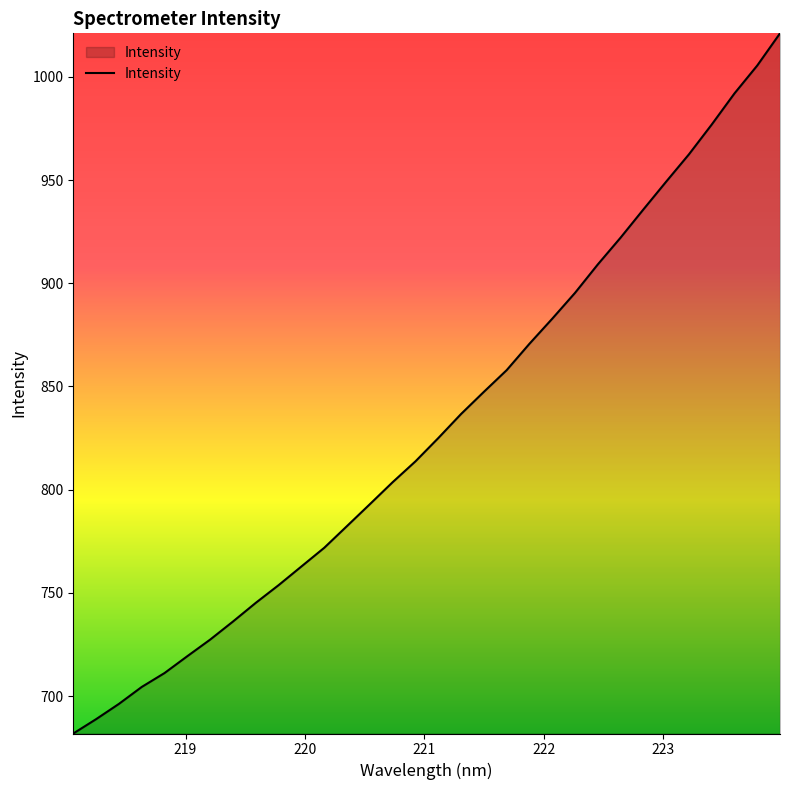

What is the maximum value shown in the chart?

1021.1